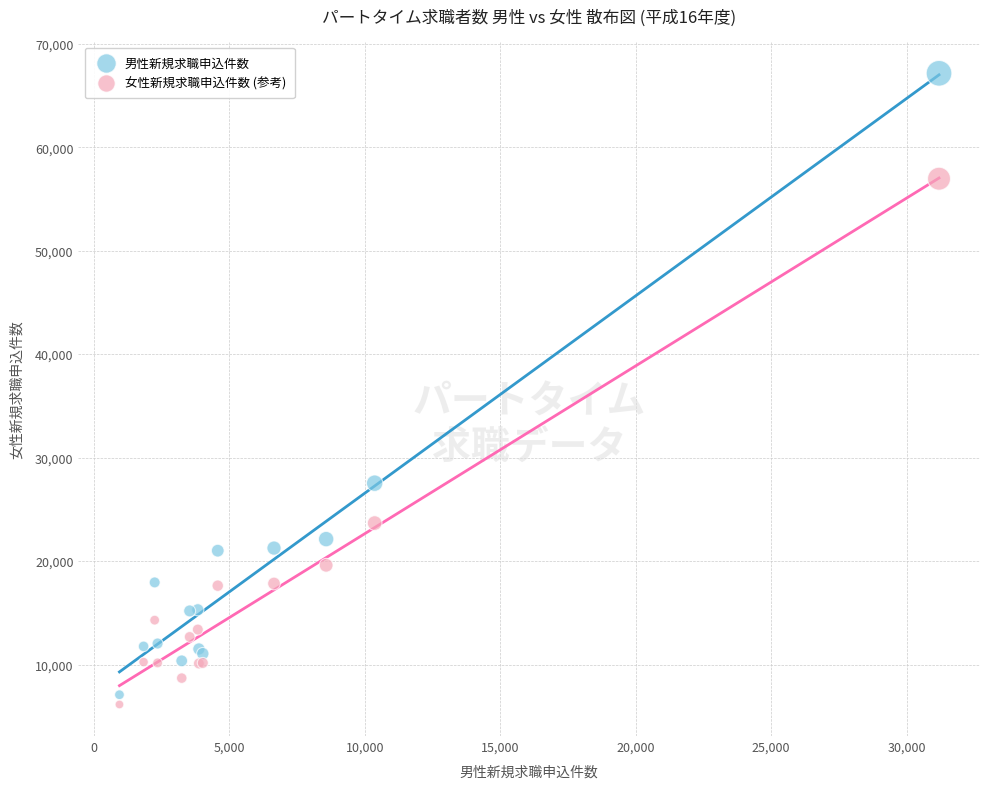

Across all series, what Y value is closest to 36640?

27527.0